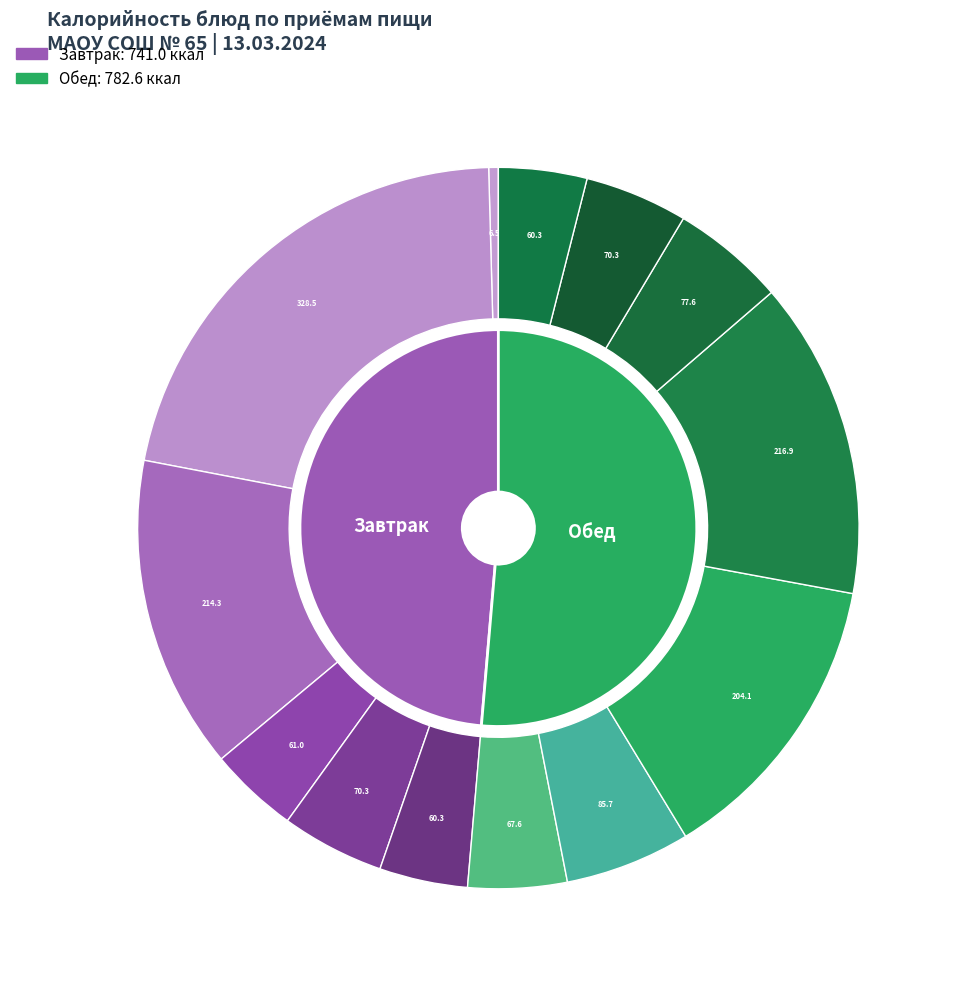

What is the ratio of the value at ХЛЕБ ПШЕНИЧНЫЙ ФОРМОВОЙ(30) обед to the value at САЛАТ КАРТОФЕЛЬНЫЙ С ЗЕЛЕНЫМ ГОРОШКОМ 60?

1.0